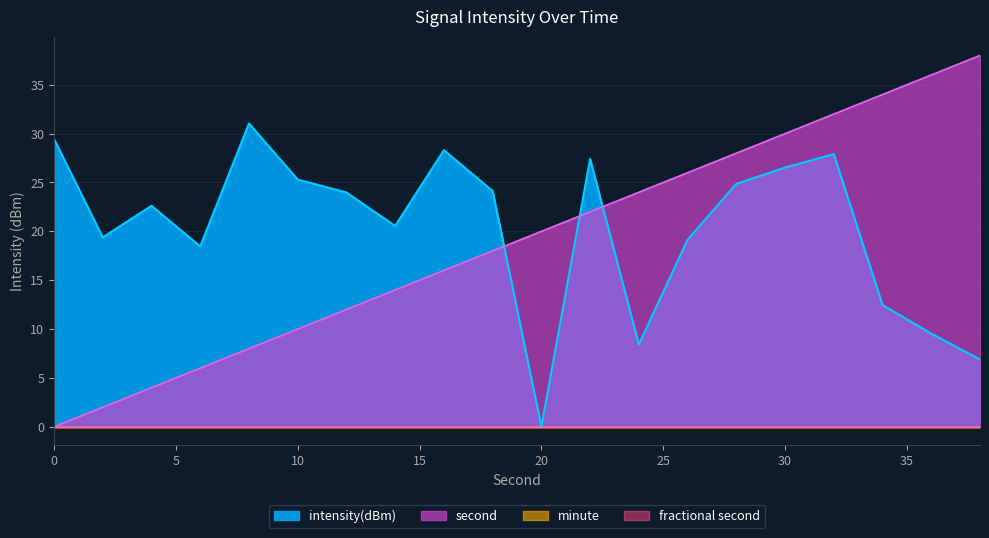

How many data points are less than 23?

10